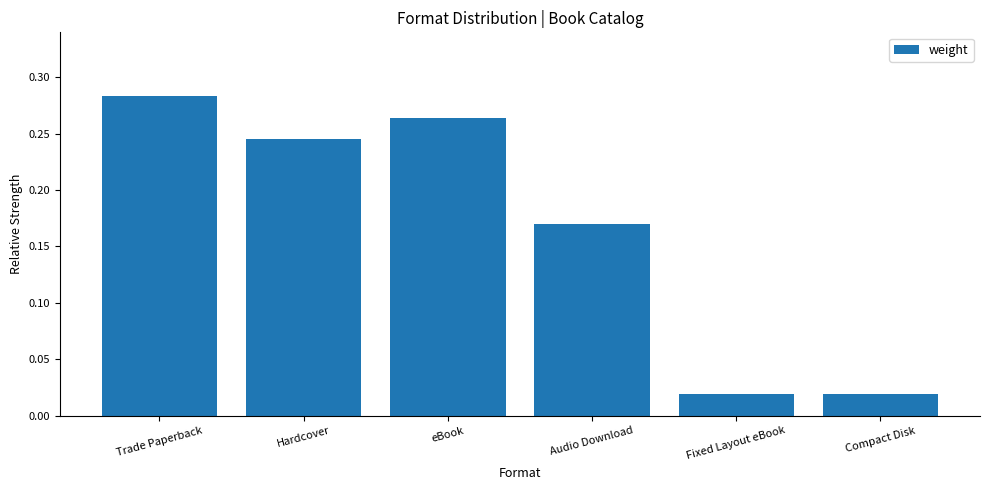

Is it true that the value at Hardcover is 0.1?

False